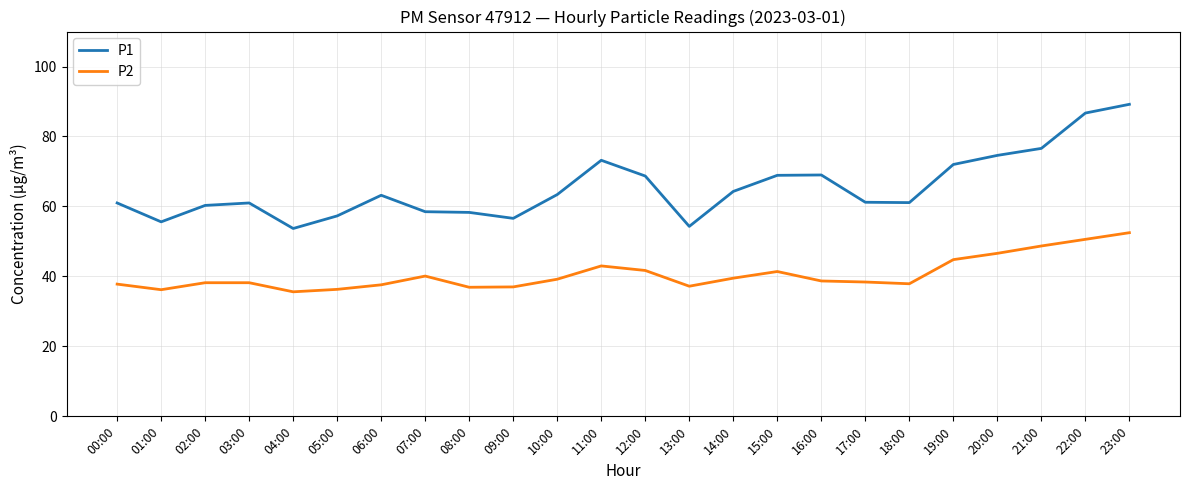

What is the total value across all series at 16:00?

107.7